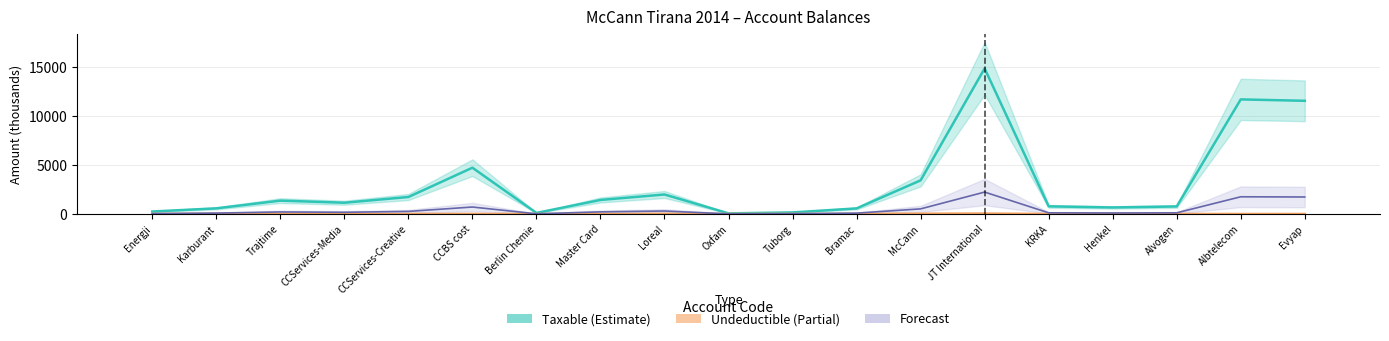

List the labels in order of Taxable (Estimate) value, smallest first.

Oxfam, Berlin Chemie, Tuborg, Energji, Bramac, Karburant, Henkel, Alvogen, KRKA, CCServices-Media, Trajtime, Master Card, CCServices-Creative, Loreal, McCann, CCBS cost, Evyap, Albtelecom, JT International